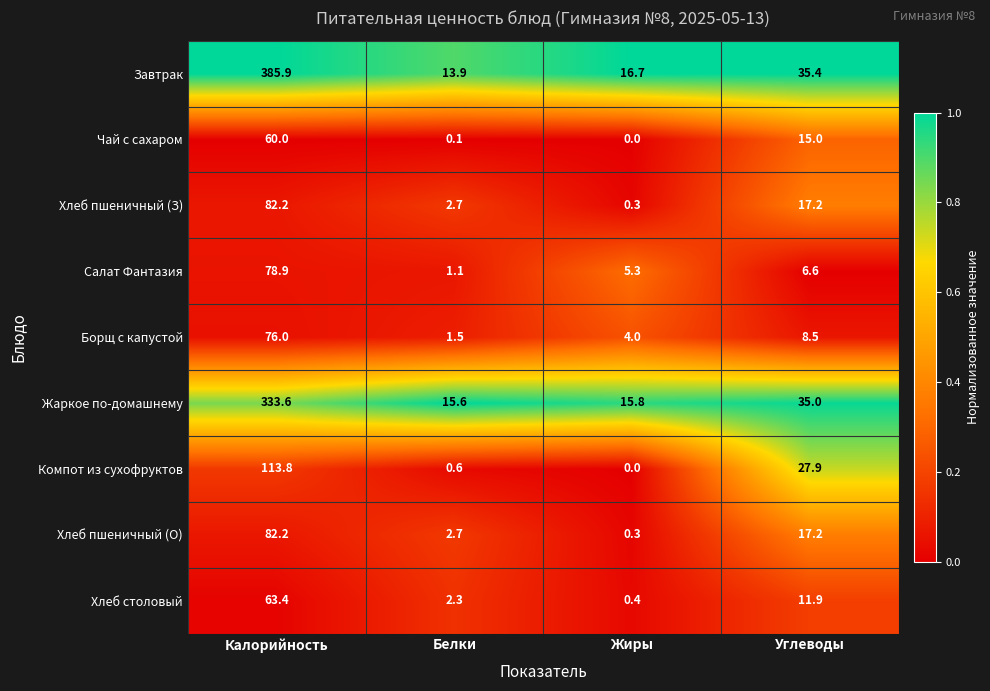

At which category is the sum across all series the highest?

Калорийность